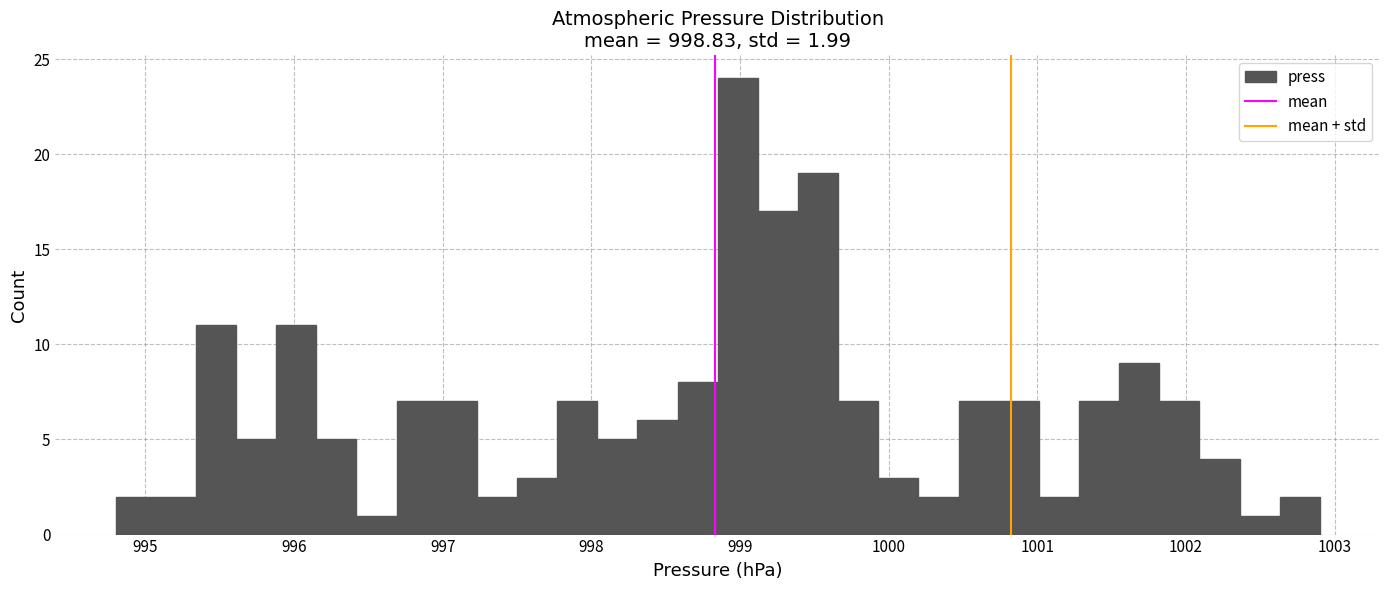

Read against the x-axis, roughly where is the centre of the tallest bar?

999.0